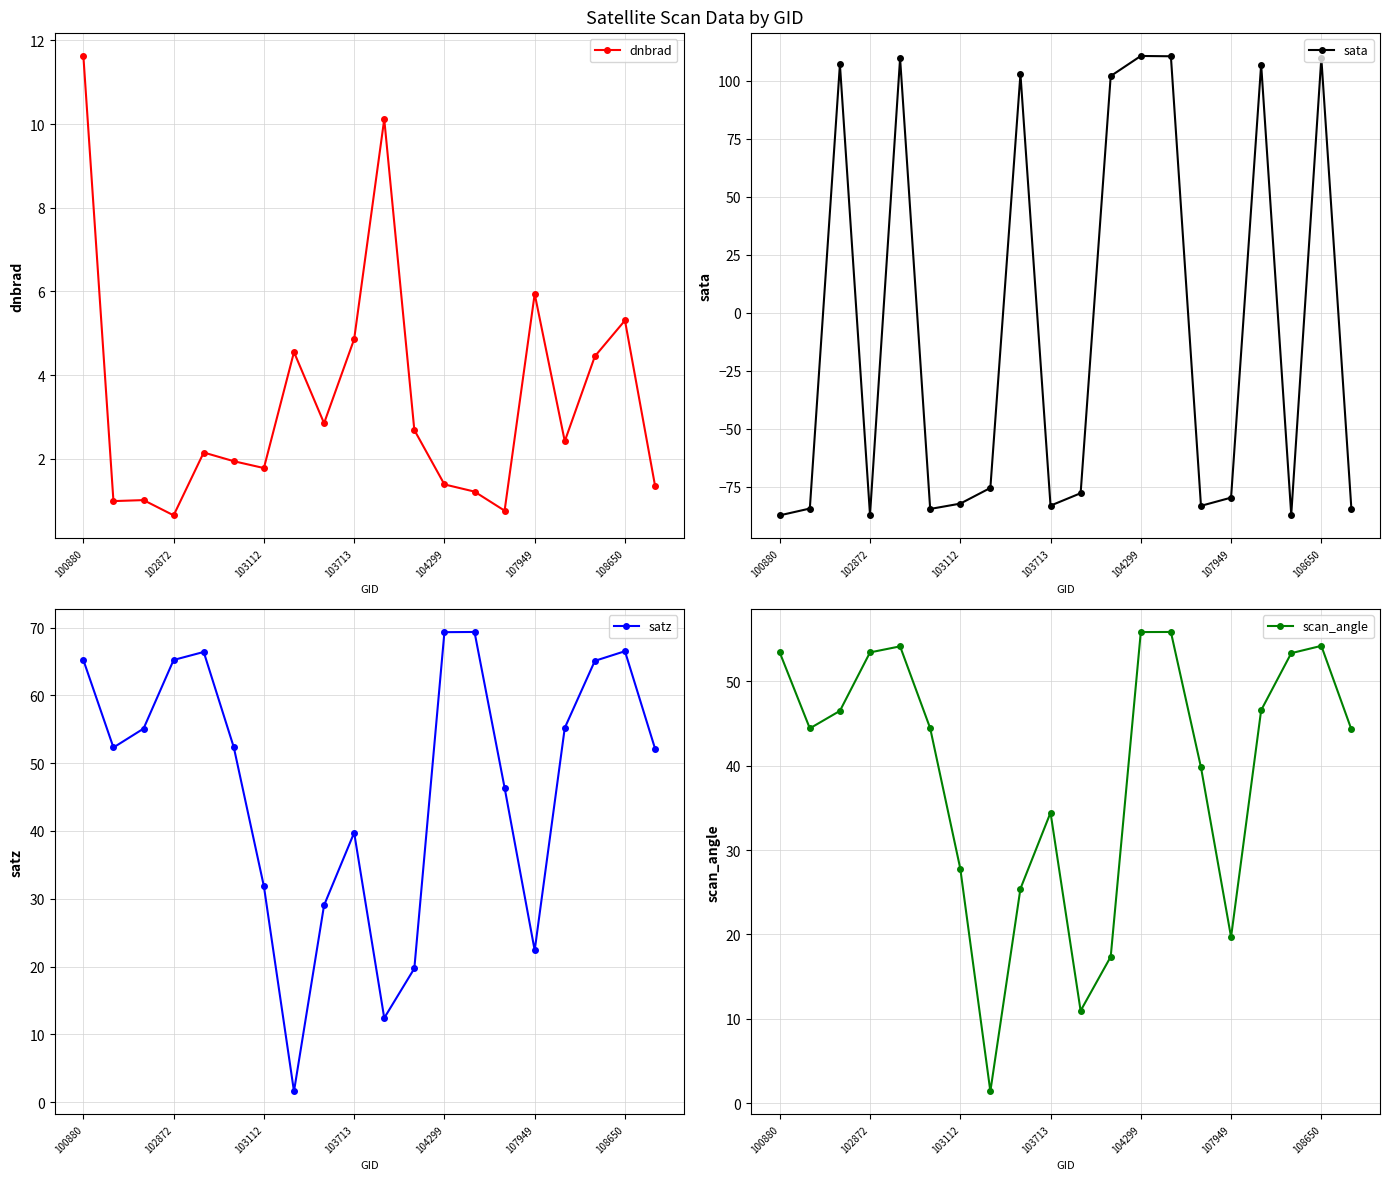

True or false: scan_angle has more than 2 interior local peaks.

True